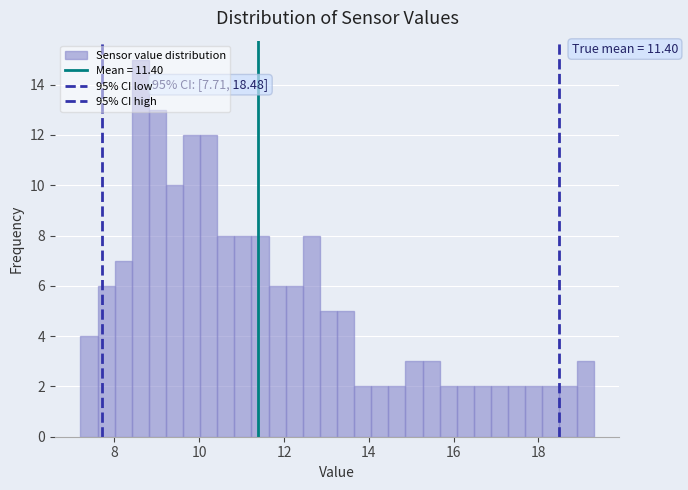

Around what value on the x-axis is the tallest bar? Give the approximate position of its centre, as read against the axis.

8.6